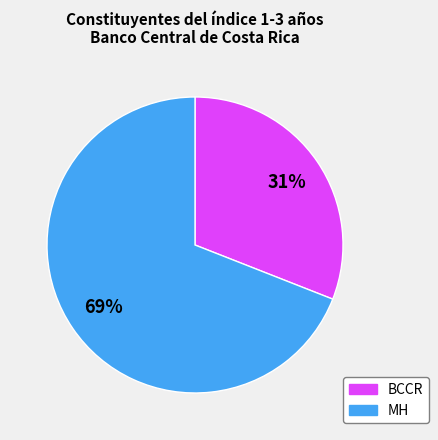

Count the number of slices in the pie.

2